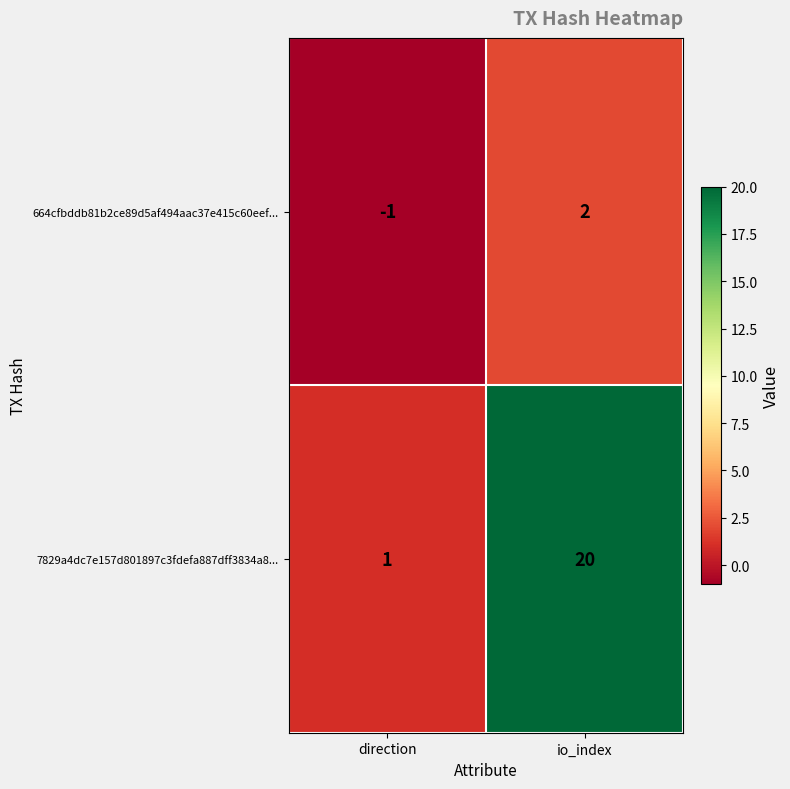

At which category is the sum across all series the highest?

io_index